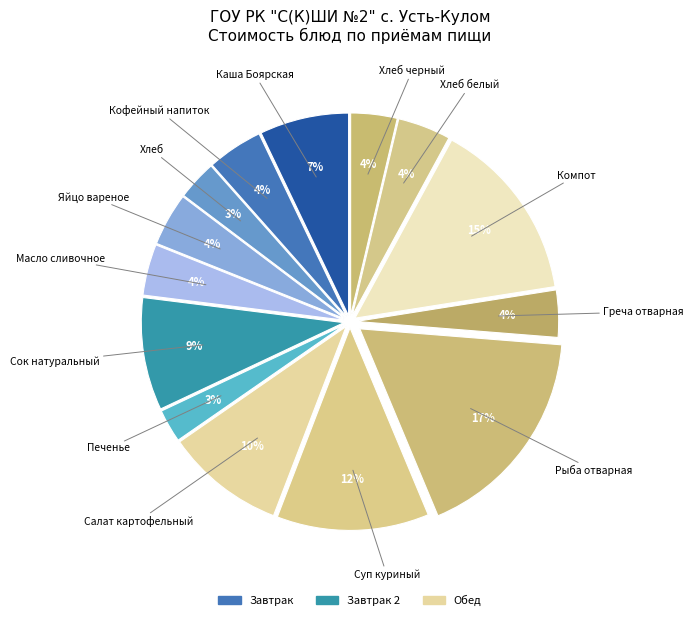

How many segments does this pie chart have?

14